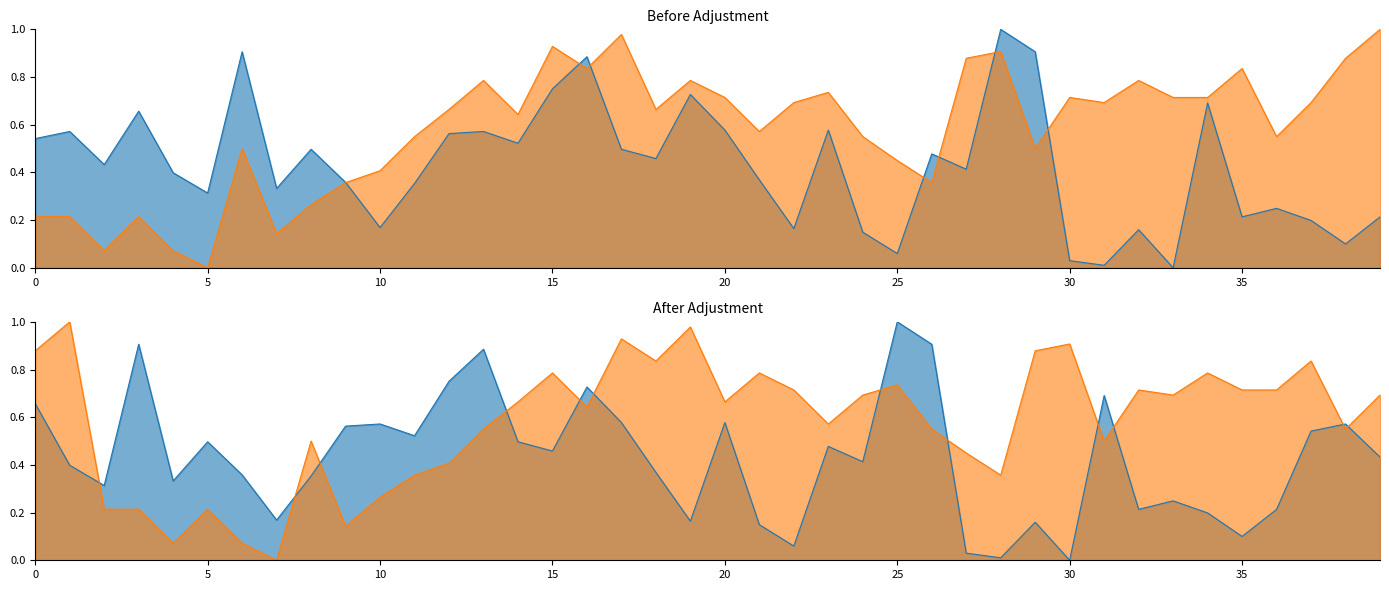

What is the difference between the highest and lowest values at 0?

0.3